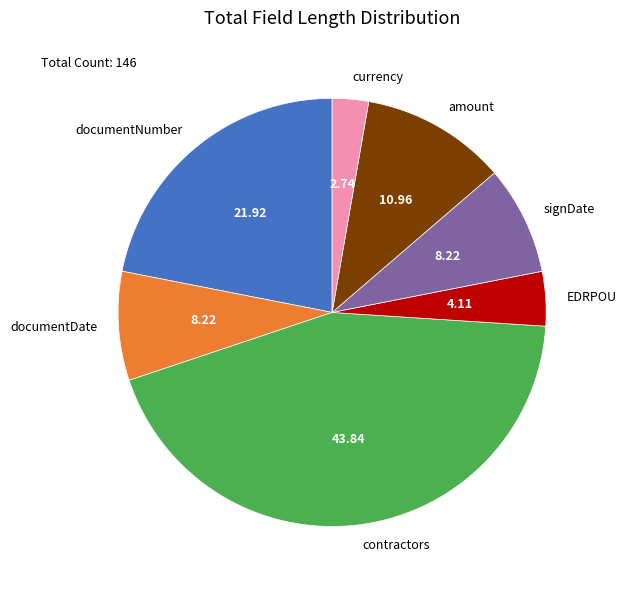

Combined, do amount and signDate account for over 50%?

No